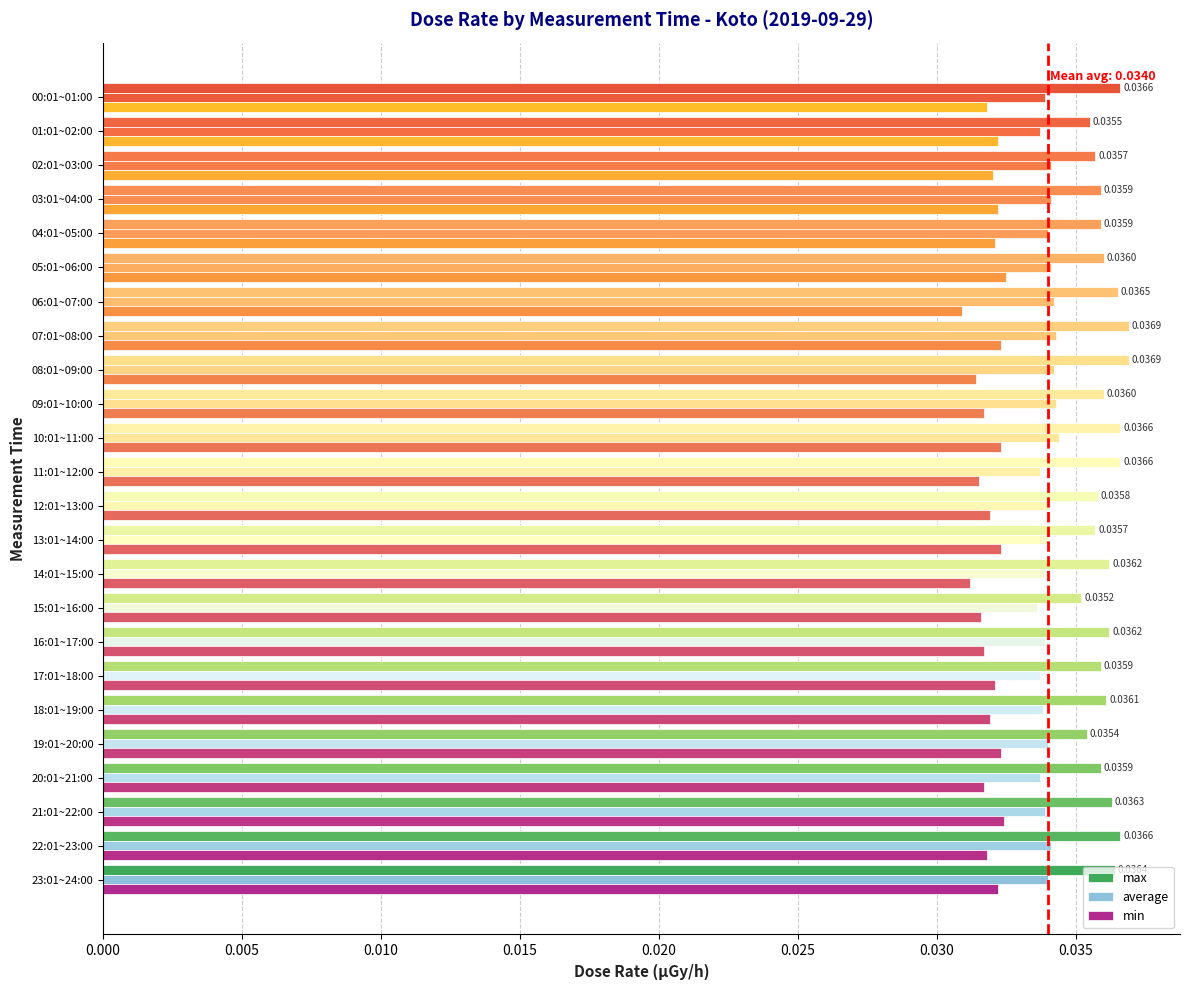

List the series in order of their peak value, lowest first.

min, average, max